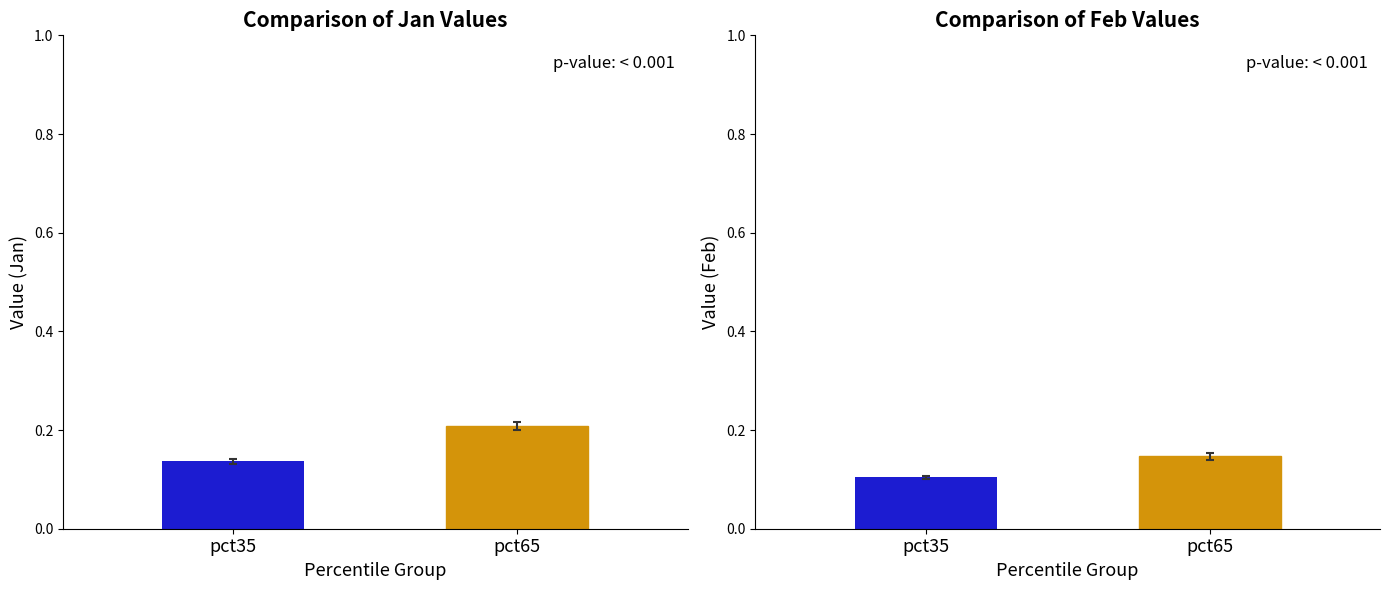

What are all the series names shown in the legend?

Jan, Feb